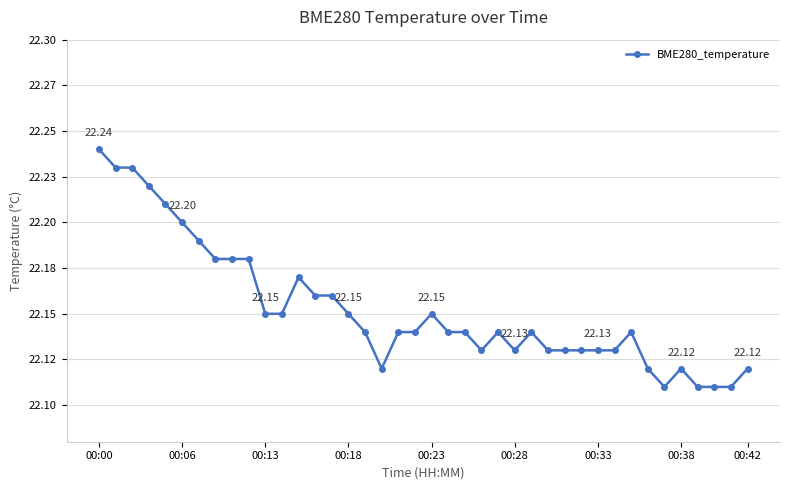

Which label corresponds to the largest value in the chart?

00:00